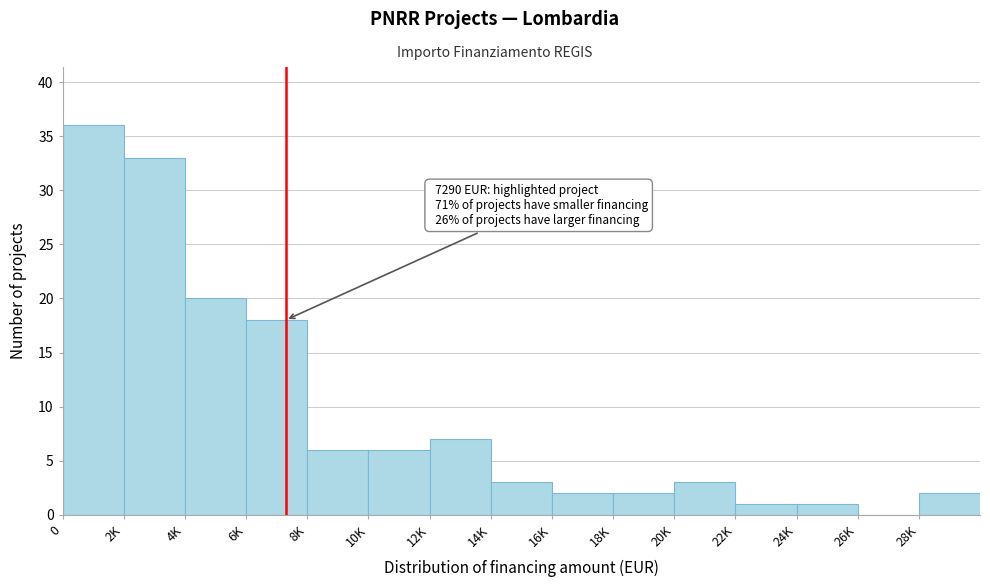

Reading left to right, what are all the values shown in this chart?

0=36	2K=33	4K=20	6K=18	8K=6	10K=6	12K=7	14K=3	16K=2	18K=2	20K=3	22K=1	24K=1	26K=0	28K=2